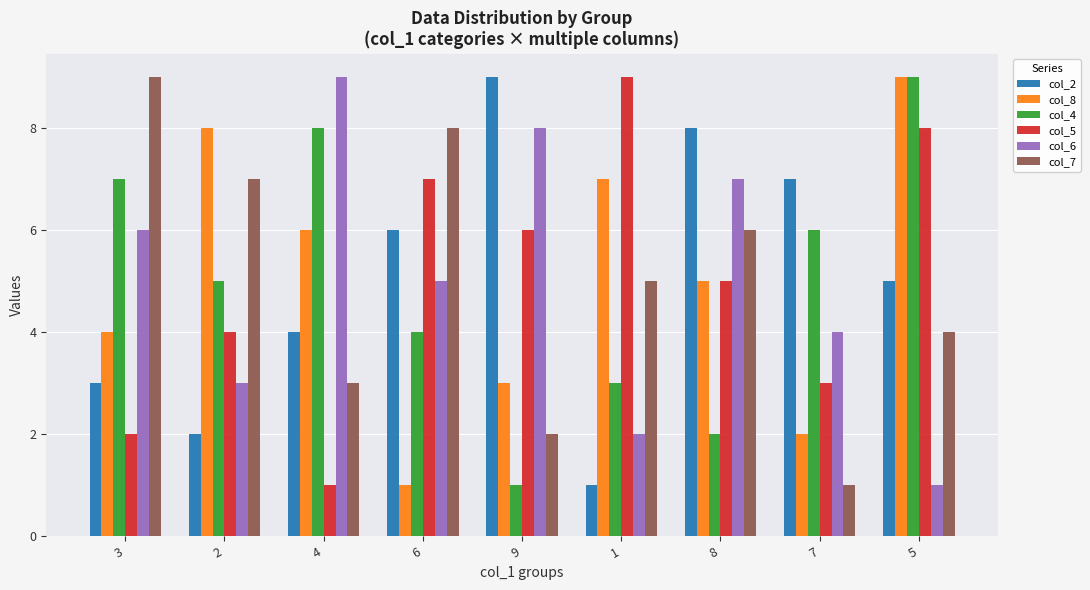

Reading left to right, transcribe all the data shown in this chart.

col_2: 3=3	2=2	4=4	6=6	9=9	1=1	8=8	7=7	5=5
col_8: 3=4	2=8	4=6	6=1	9=3	1=7	8=5	7=2	5=9
col_4: 3=7	2=5	4=8	6=4	9=1	1=3	8=2	7=6	5=9
col_5: 3=2	2=4	4=1	6=7	9=6	1=9	8=5	7=3	5=8
col_6: 3=6	2=3	4=9	6=5	9=8	1=2	8=7	7=4	5=1
col_7: 3=9	2=7	4=3	6=8	9=2	1=5	8=6	7=1	5=4